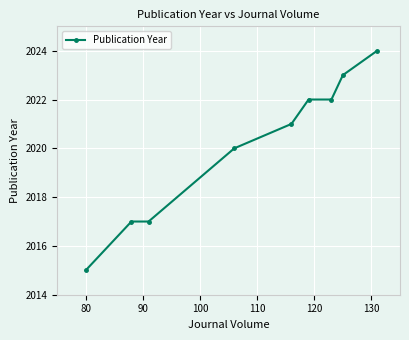

How many lines are shown in the chart?

1